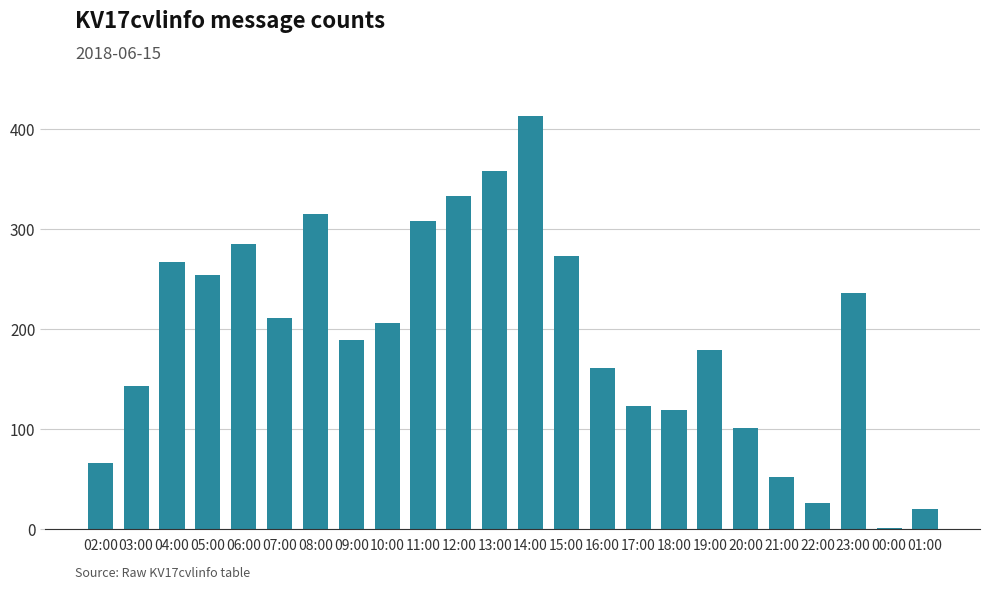

How many categories are shown in the chart?

24